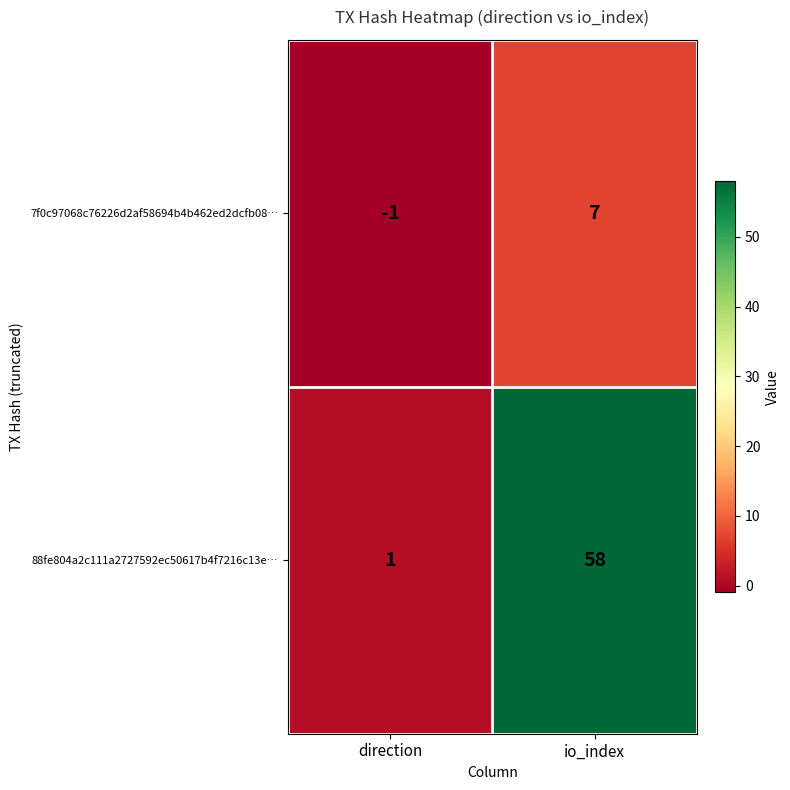

List the series in order of their peak value, lowest first.

7f0c97068c76226d2af58694b4b462ed2dcfb08…, 88fe804a2c111a2727592ec50617b4f7216c13e…